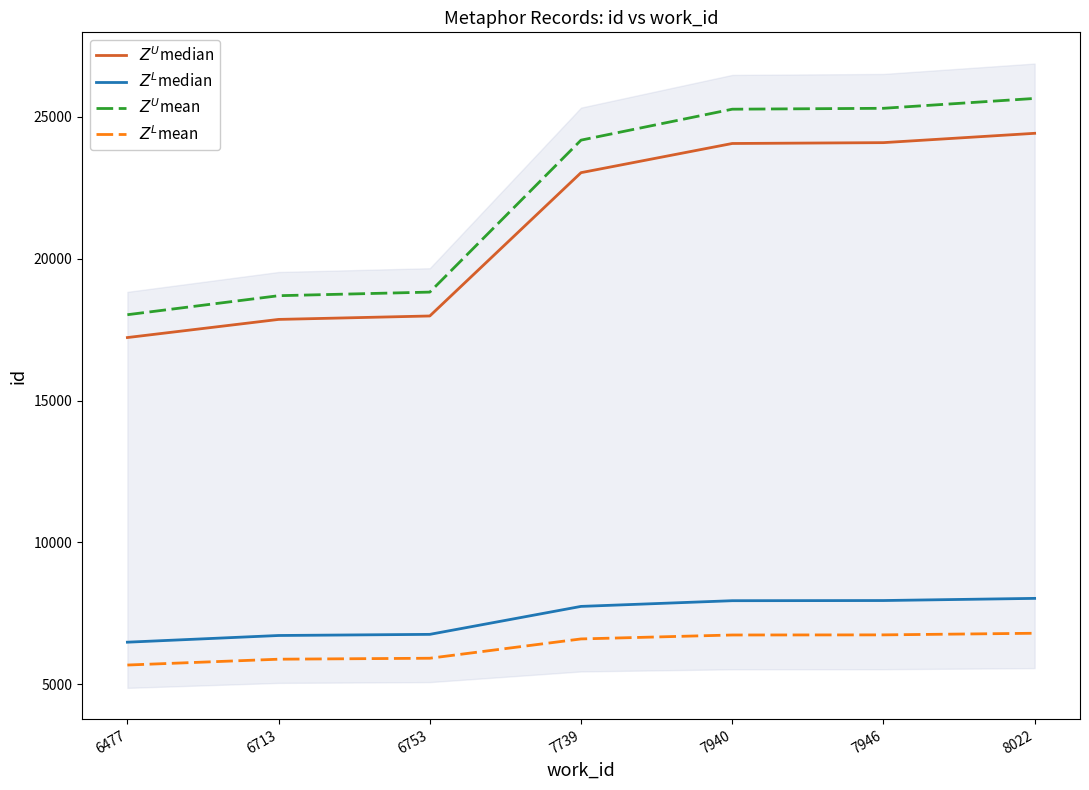

Reading right to left, extract all data points from this chart.

$Z^U$median: 24423.0	24094.0	24064.0	23035.0	17981.0	17860.0	17220.0
$Z^L$median: 8022.0	7946.0	7940.0	7739.0	6753.0	6713.0	6477.0
$Z^U$mean: 25653.1	25305.1	25273.3	24182.2	18823.1	18696.0	18025.7
$Z^L$mean: 6791.9	6734.9	6730.7	6591.8	5910.9	5877.0	5671.3